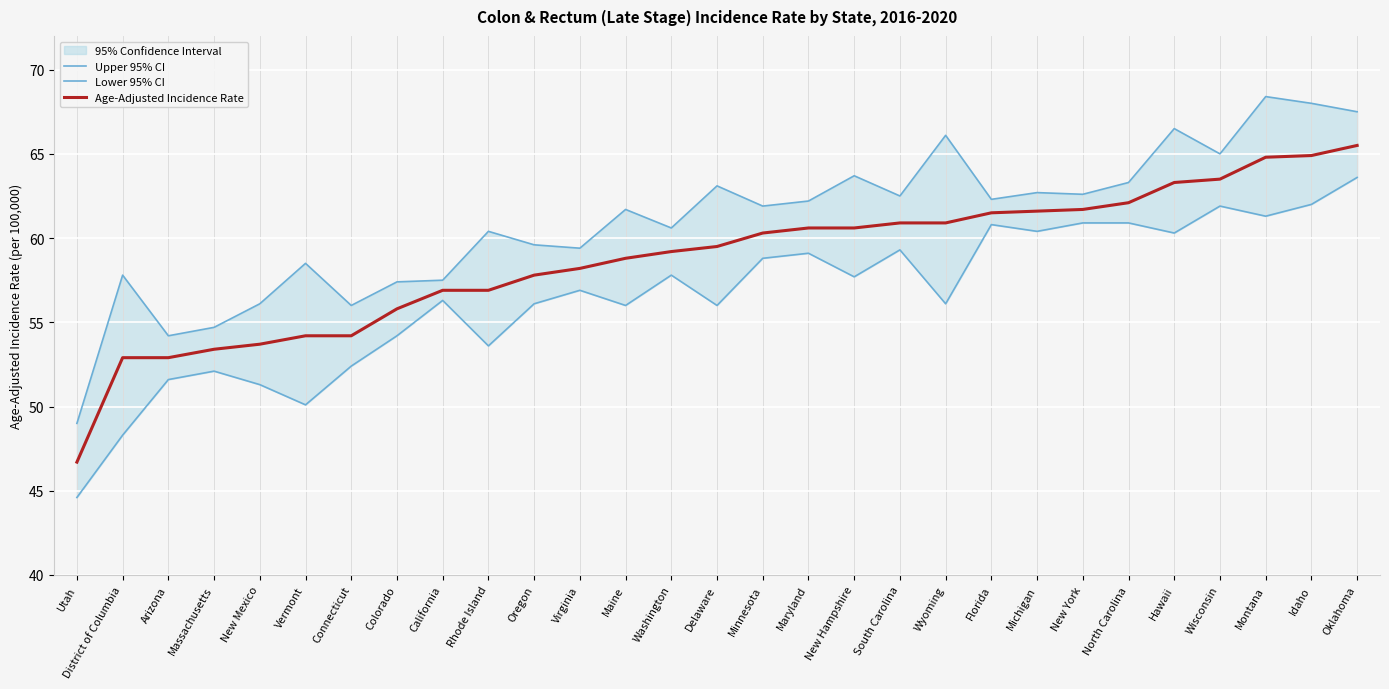

List the series in order of their overall mean, highest first.

Upper 95% CI, Age-Adjusted Incidence Rate, Lower 95% CI